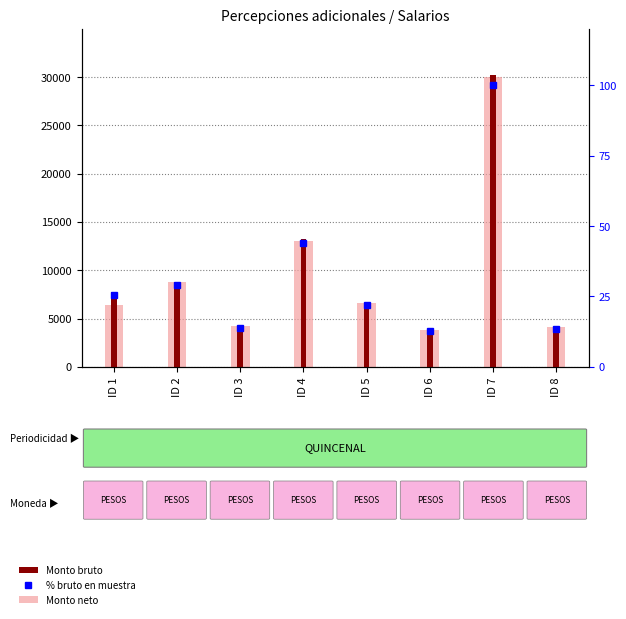

Count the number of data series in this chart.

3